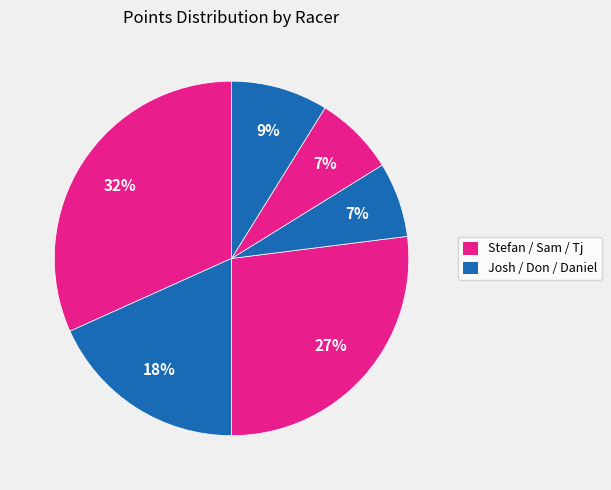

To the nearest percent, what is the average slice percentage?

17%